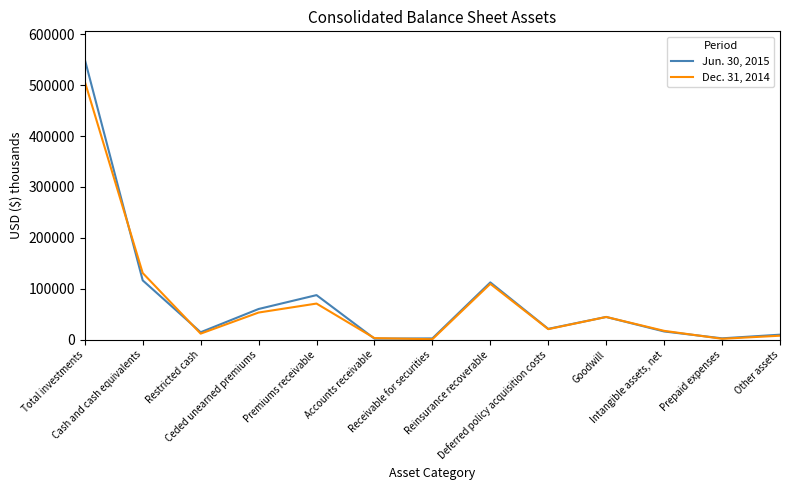

What is the total value across all series at Cash and cash equivalents?

247539